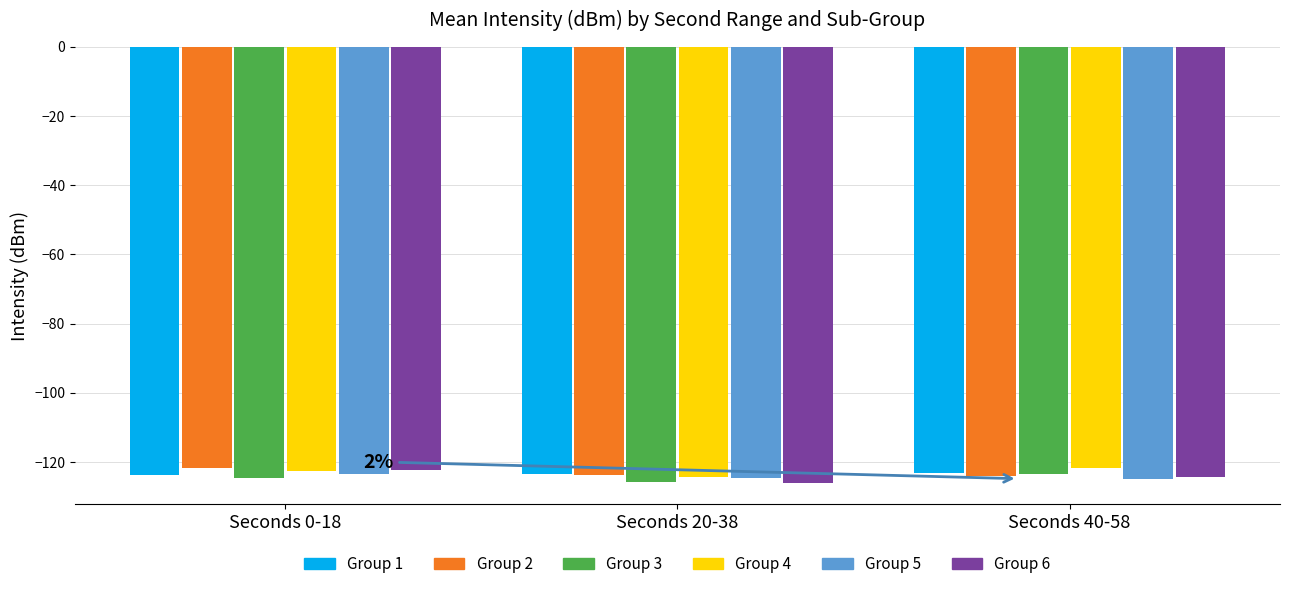

What is the label of the 3rd bar from the left?

Seconds 40-58